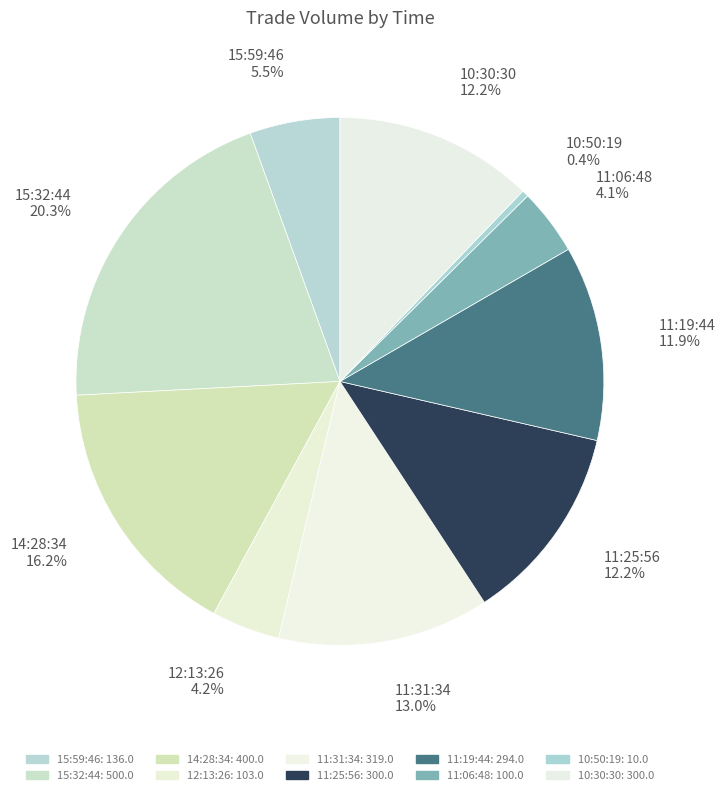

To the nearest percent, what is the average slice percentage?

10%